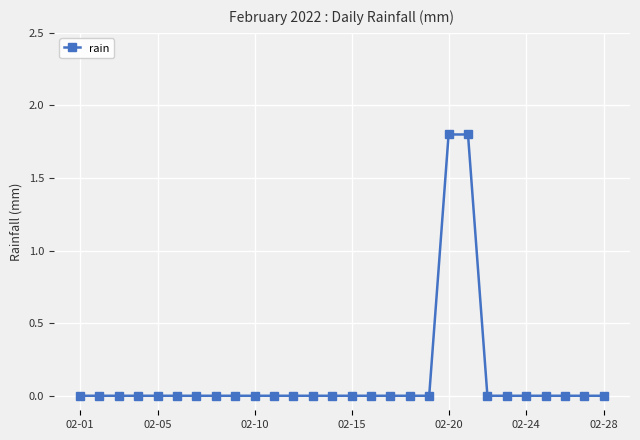

What is the sum of all values?

3.6